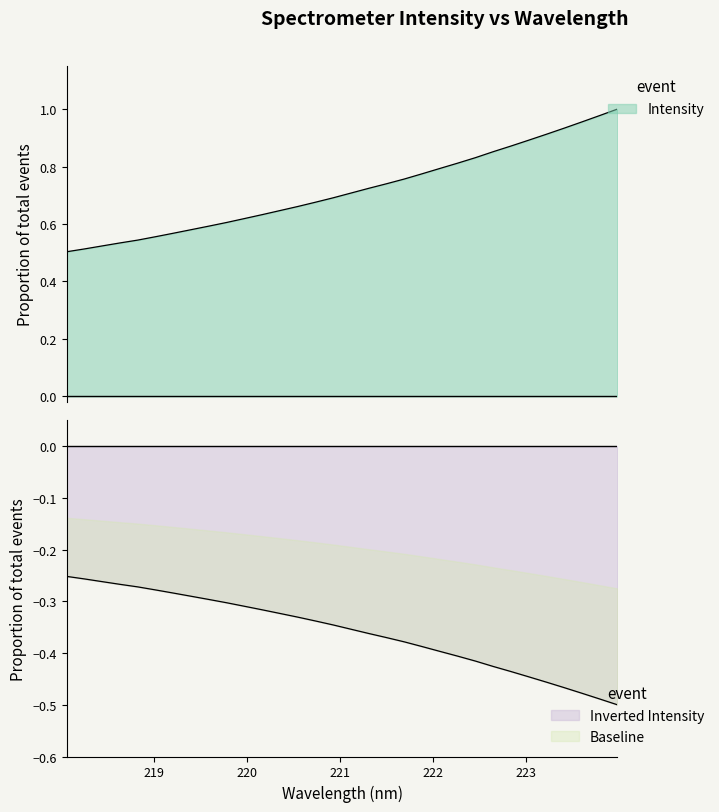

What is the sum of all values?

23.0